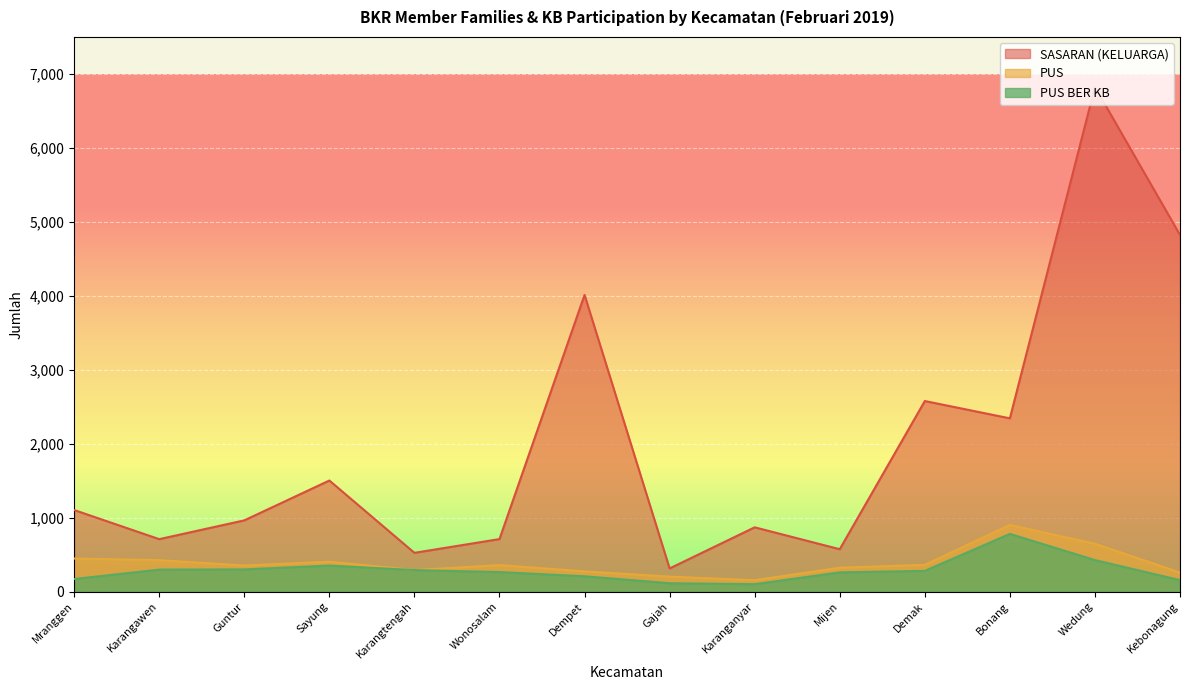

At which category is the sum across all series the highest?

Wedung